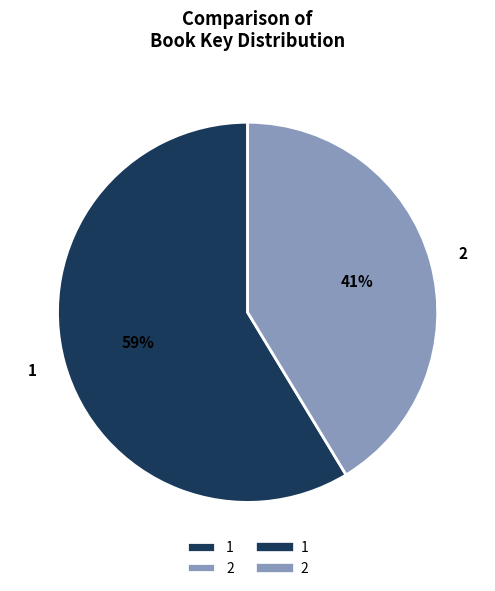

True or false: 1 accounts for 59% of the total.

True